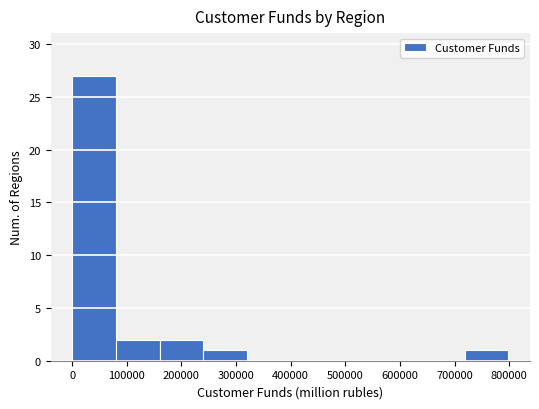

Reading left to right, list every bar in this chart as the range it spans on the x-axis followed by its height. Neither the bar edges nor the heights are printed on the chart, so give them approximately, as read against the axes.

0 to 80000: 27
80000 to 160000: 2
160000 to 240000: 2
240000 to 320000: 1
320000 to 400000: 0
400000 to 480000: 0
480000 to 560000: 0
560000 to 640000: 0
640000 to 720000: 0
720000 to 800000: 1